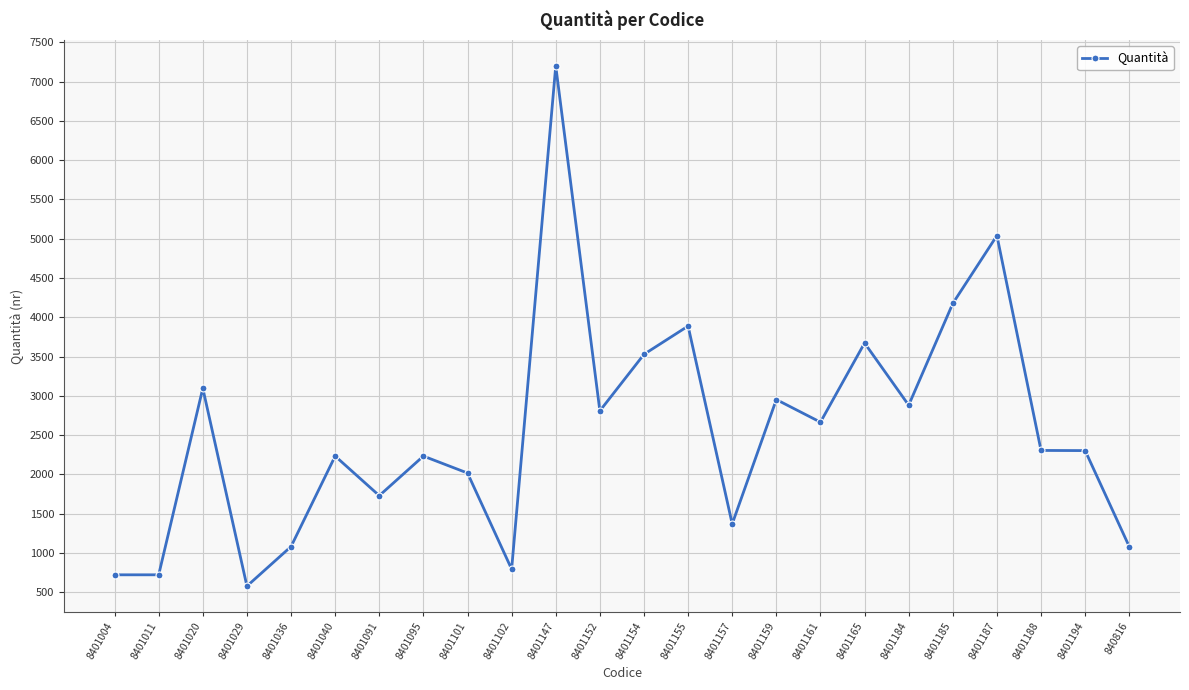

What is the difference between the values at 8401159 and 8401154?

576